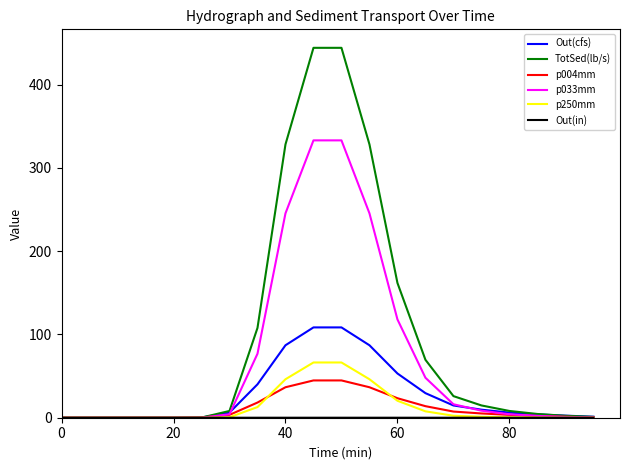

Which series has the largest range (max minus min)?

TotSed(lb/s)